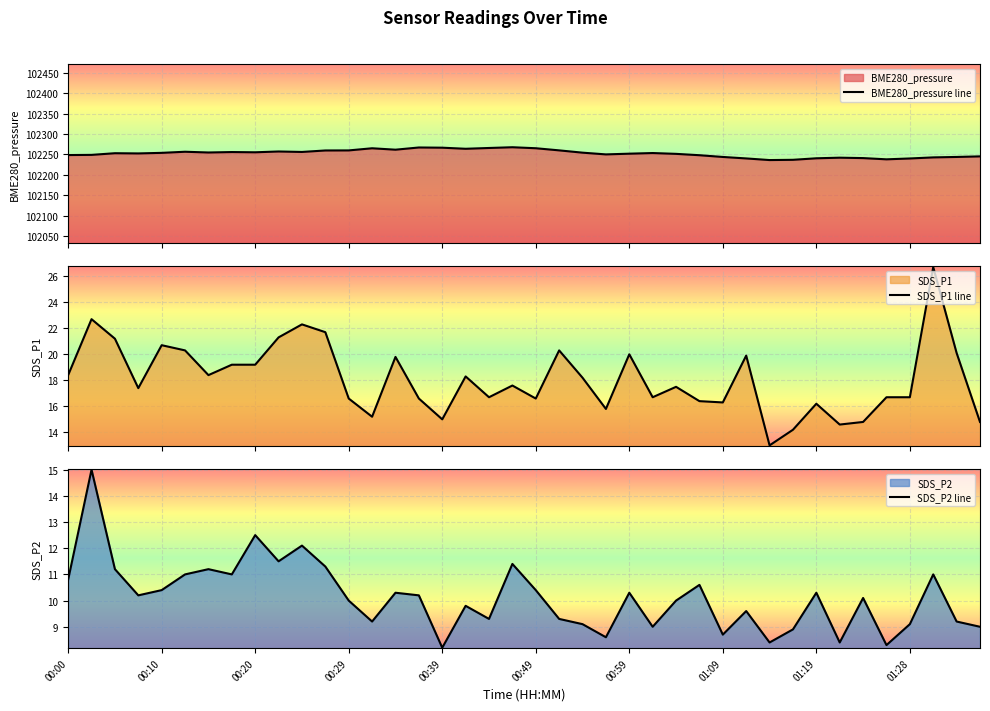

What is the difference between the maximum and minimum values in the BME280_pressure line series?

31.5